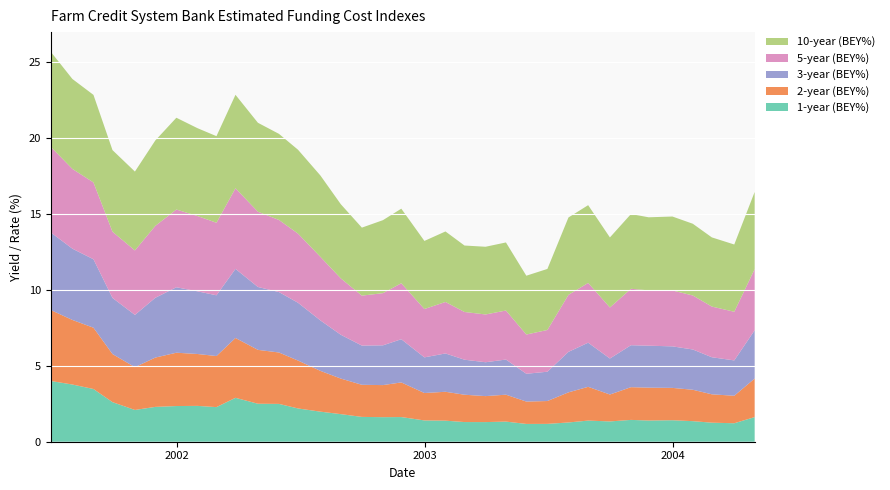

Reading left to right, list all the values displayed in this chart.

1-year (BEY%): 2001-06-29=4.0	2001-07-31=3.8	2001-08-31=3.5	2001-09-28=2.6	2001-10-31=2.1	2001-11-30=2.3	2001-12-31=2.4	2002-01-31=2.4	2002-02-28=2.3	2002-03-28=2.9	2002-04-30=2.5	2002-05-31=2.5	2002-06-28=2.2	2002-07-31=2.0	2002-08-30=1.8	2002-09-30=1.6	2002-10-31=1.6	2002-11-27=1.6	2002-12-31=1.4	2003-01-31=1.4	2003-02-28=1.3	2003-03-31=1.3	2003-04-30=1.3	2003-05-30=1.2	2003-06-30=1.2	2003-07-31=1.3	2003-08-29=1.4	2003-09-30=1.3	2003-10-31=1.4	2003-11-26=1.4	2003-12-31=1.4	2004-01-30=1.4	2004-02-27=1.3	2004-03-31=1.2	2004-04-30=1.6
2-year (BEY%): 2001-06-29=4.7	2001-07-31=4.3	2001-08-31=4.0	2001-09-28=3.2	2001-10-31=2.8	2001-11-30=3.2	2001-12-31=3.5	2002-01-31=3.4	2002-02-28=3.4	2002-03-28=3.9	2002-04-30=3.5	2002-05-31=3.4	2002-06-28=3.2	2002-07-31=2.7	2002-08-30=2.3	2002-09-30=2.1	2002-10-31=2.1	2002-11-27=2.3	2002-12-31=1.8	2003-01-31=1.9	2003-02-28=1.8	2003-03-31=1.7	2003-04-30=1.8	2003-05-30=1.5	2003-06-30=1.5	2003-07-31=2.0	2003-08-29=2.2	2003-09-30=1.8	2003-10-31=2.2	2003-11-26=2.2	2003-12-31=2.1	2004-01-30=2.1	2004-02-27=1.9	2004-03-31=1.8	2004-04-30=2.5
3-year (BEY%): 2001-06-29=5.1	2001-07-31=4.7	2001-08-31=4.5	2001-09-28=3.7	2001-10-31=3.4	2001-11-30=3.9	2001-12-31=4.3	2002-01-31=4.1	2002-02-28=4.0	2002-03-28=4.6	2002-04-30=4.1	2002-05-31=4.0	2002-06-28=3.8	2002-07-31=3.3	2002-08-30=2.9	2002-09-30=2.6	2002-10-31=2.6	2002-11-27=2.8	2002-12-31=2.3	2003-01-31=2.5	2003-02-28=2.3	2003-03-31=2.2	2003-04-30=2.3	2003-05-30=1.8	2003-06-30=1.9	2003-07-31=2.7	2003-08-29=2.9	2003-09-30=2.4	2003-10-31=2.8	2003-11-26=2.8	2003-12-31=2.7	2004-01-30=2.7	2004-02-27=2.4	2004-03-31=2.3	2004-04-30=3.2
5-year (BEY%): 2001-06-29=5.6	2001-07-31=5.3	2001-08-31=5.1	2001-09-28=4.4	2001-10-31=4.2	2001-11-30=4.7	2001-12-31=5.1	2002-01-31=5.0	2002-02-28=4.8	2002-03-28=5.3	2002-04-30=5.0	2002-05-31=4.8	2002-06-28=4.6	2002-07-31=4.2	2002-08-30=3.7	2002-09-30=3.3	2002-10-31=3.4	2002-11-27=3.7	2002-12-31=3.2	2003-01-31=3.4	2003-02-28=3.1	2003-03-31=3.1	2003-04-30=3.2	2003-05-30=2.6	2003-06-30=2.8	2003-07-31=3.8	2003-08-29=3.9	2003-09-30=3.4	2003-10-31=3.7	2003-11-26=3.6	2003-12-31=3.7	2004-01-30=3.6	2004-02-27=3.3	2004-03-31=3.2	2004-04-30=4.0
10-year (BEY%): 2001-06-29=6.3	2001-07-31=5.9	2001-08-31=5.8	2001-09-28=5.4	2001-10-31=5.2	2001-11-30=5.6	2001-12-31=6.0	2002-01-31=5.8	2002-02-28=5.7	2002-03-28=6.2	2002-04-30=5.9	2002-05-31=5.7	2002-06-28=5.5	2002-07-31=5.4	2002-08-30=4.9	2002-09-30=4.5	2002-10-31=4.8	2002-11-27=4.9	2002-12-31=4.5	2003-01-31=4.6	2003-02-28=4.4	2003-03-31=4.5	2003-04-30=4.5	2003-05-30=3.9	2003-06-30=4.0	2003-07-31=5.1	2003-08-29=5.1	2003-09-30=4.6	2003-10-31=4.9	2003-11-26=4.8	2003-12-31=4.9	2004-01-30=4.7	2004-02-27=4.6	2004-03-31=4.4	2004-04-30=5.1